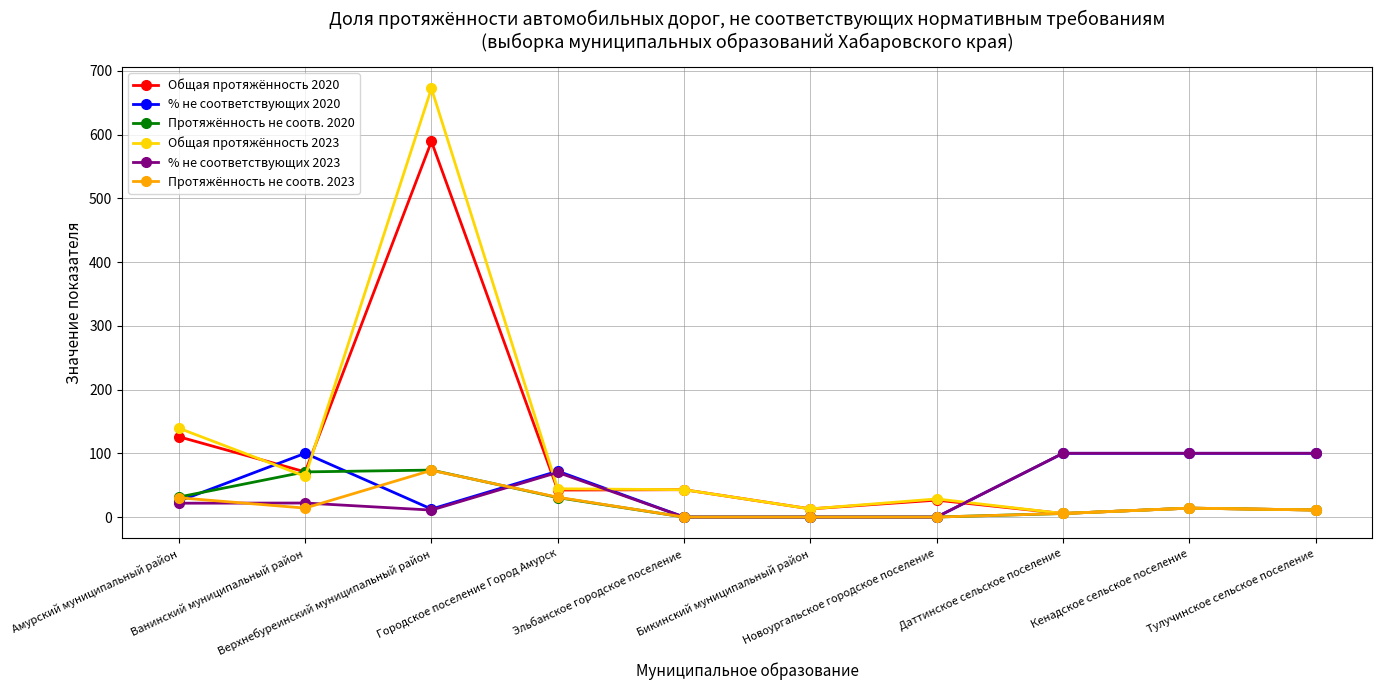

Read the Общая протяжённость 2020 value at Новоургальское городское поселение.

26.5